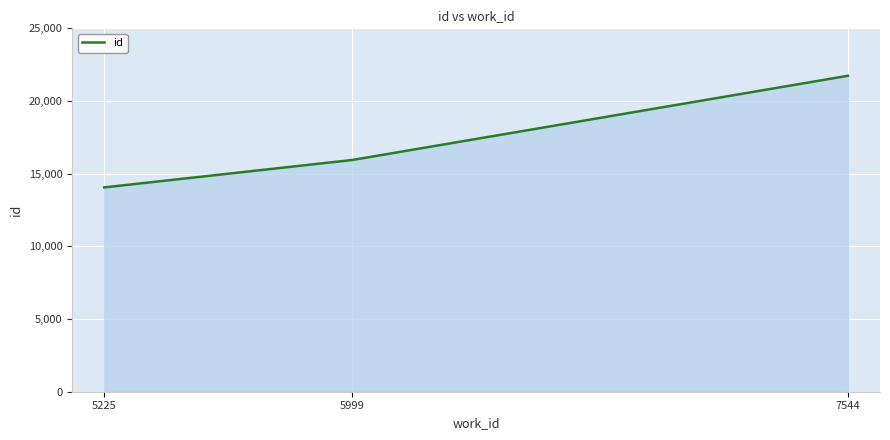

Reading left to right, what are all the values shown in this chart?

14056	15944	21736